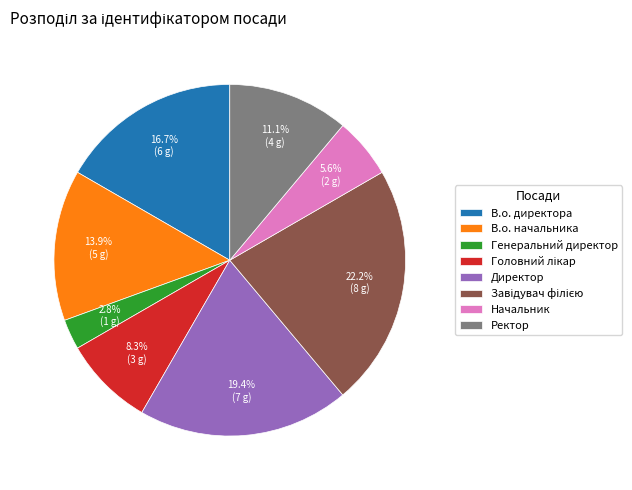

Approximately how many times larger is the value at В.о. начальника compared to Генеральний директор?

5.0